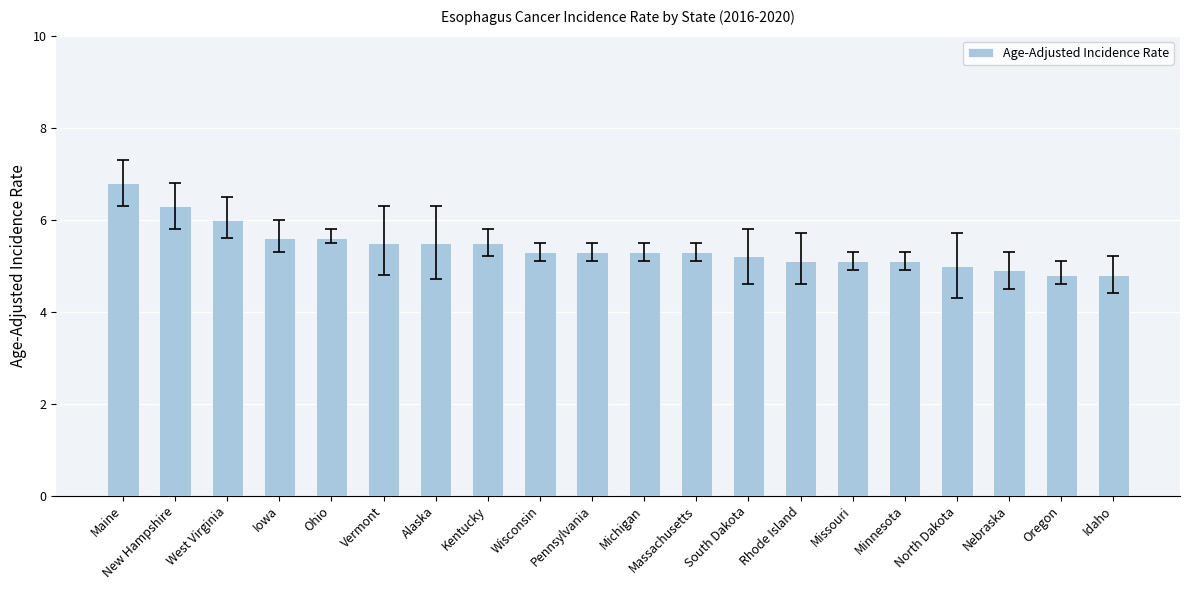

What is the value of the 4th bar from the left?

5.6